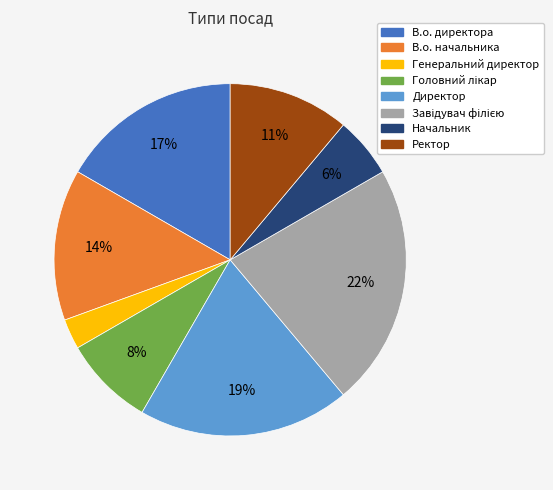

Does any single category account for the majority?

No